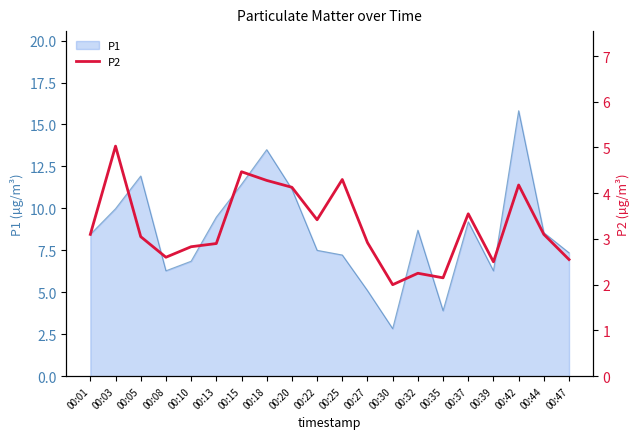

What is the highest value of the P1 series?

15.8